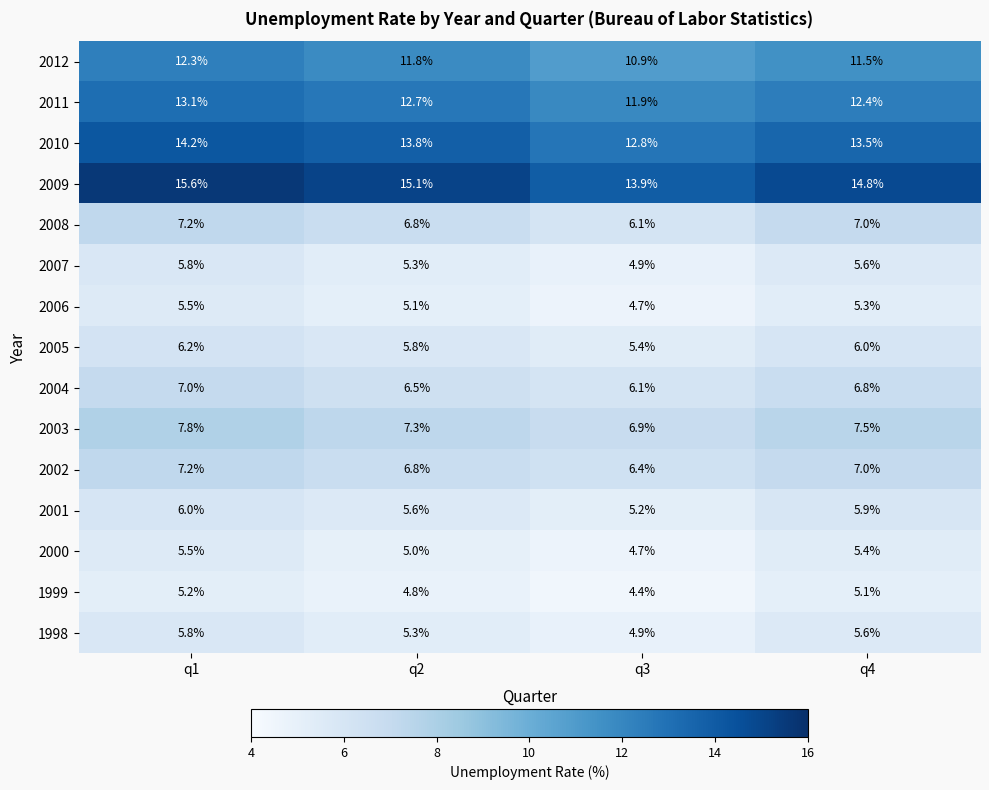

Which series has the largest total across all categories?

2009